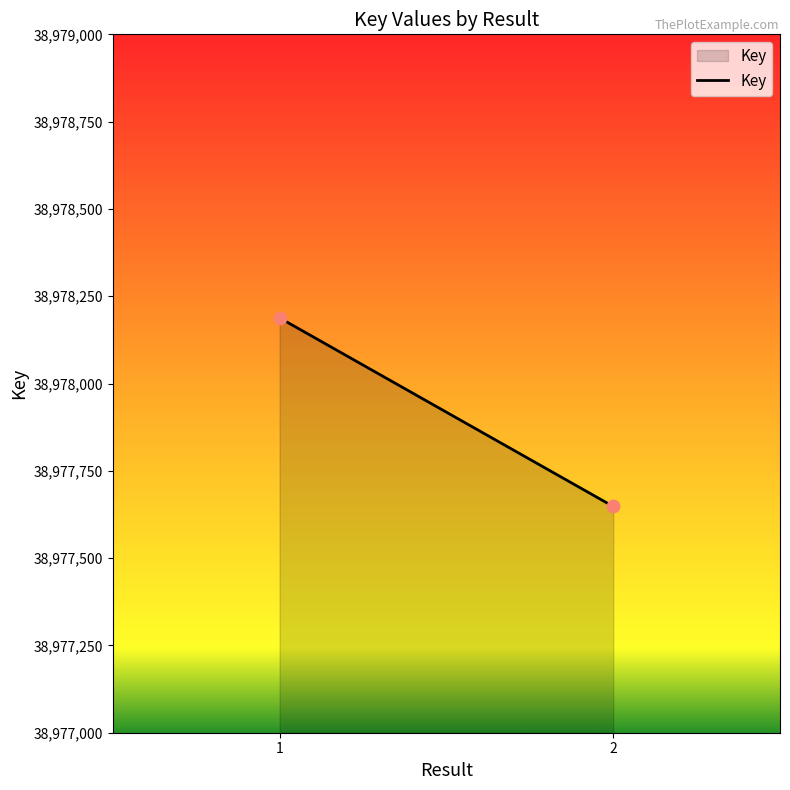

What is the average Y value?

38977918